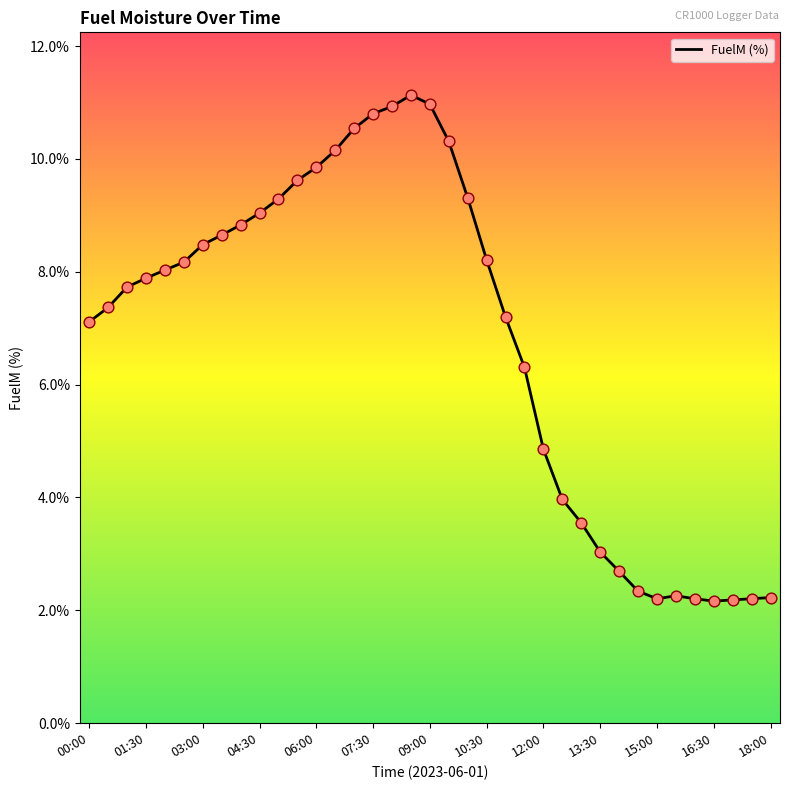

What is the minimum value shown in the chart?

2.2